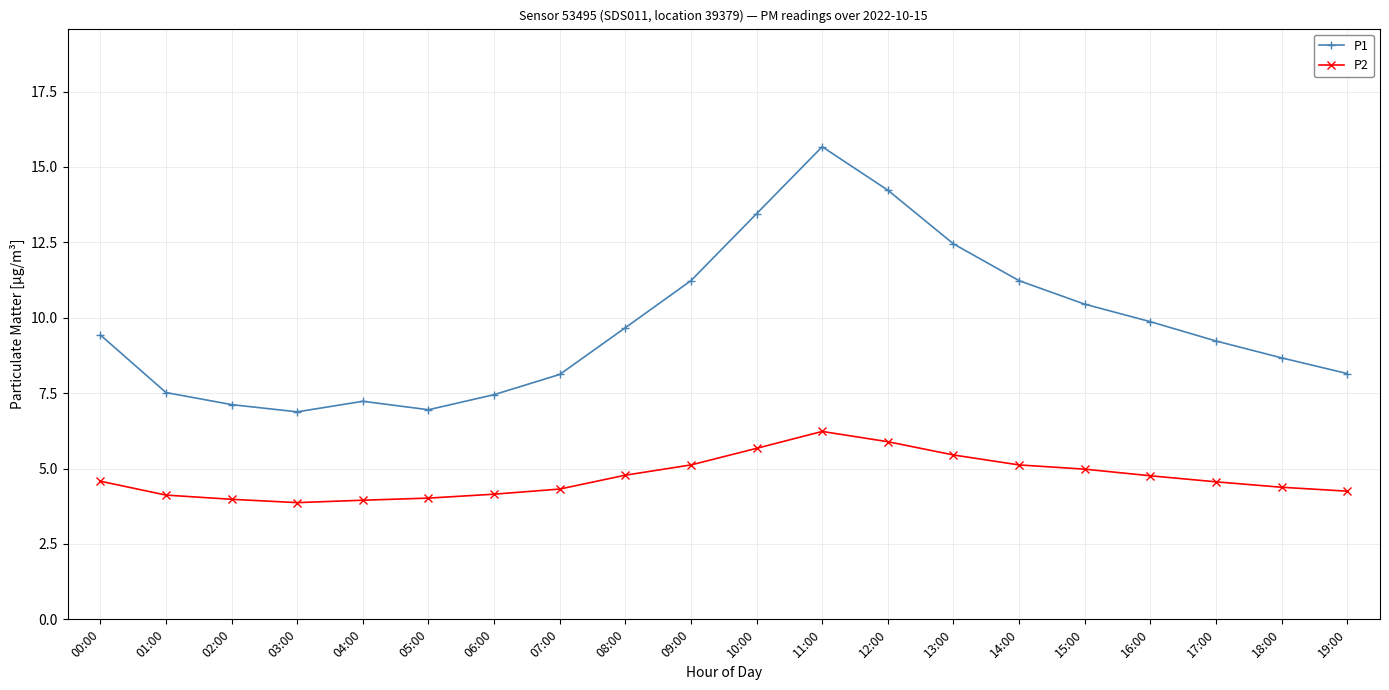

What is the highest value of the P1 series?

15.7